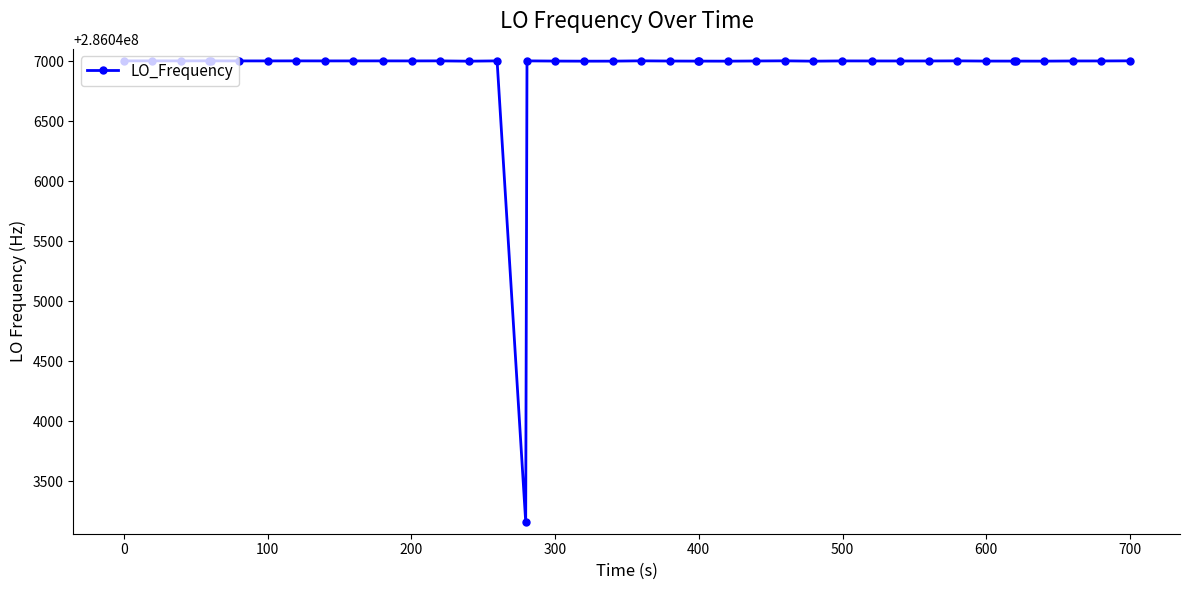

What is the difference between the maximum and minimum values?

3840.5